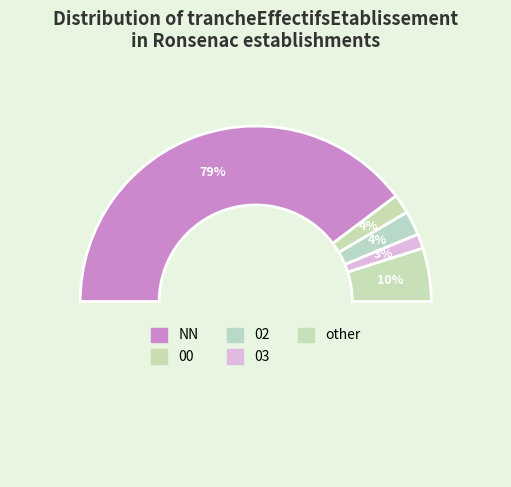

Is it true that 03 is 3% of the pie?

True